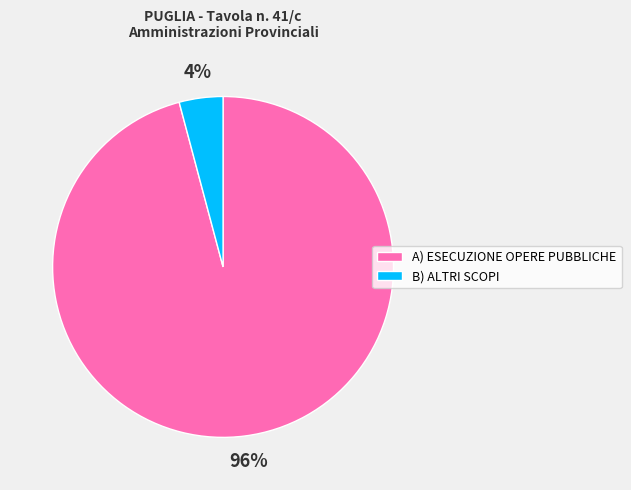

What is the majority slice?

A) ESECUZIONE OPERE PUBBLICHE